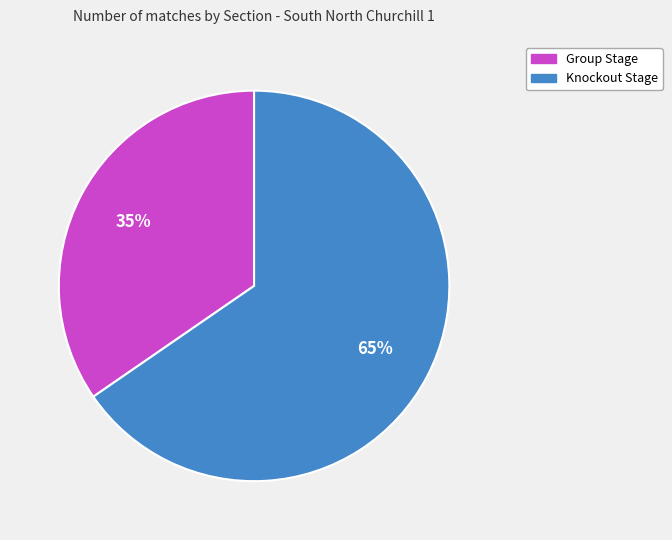

Which slice is the smallest?

Group Stage